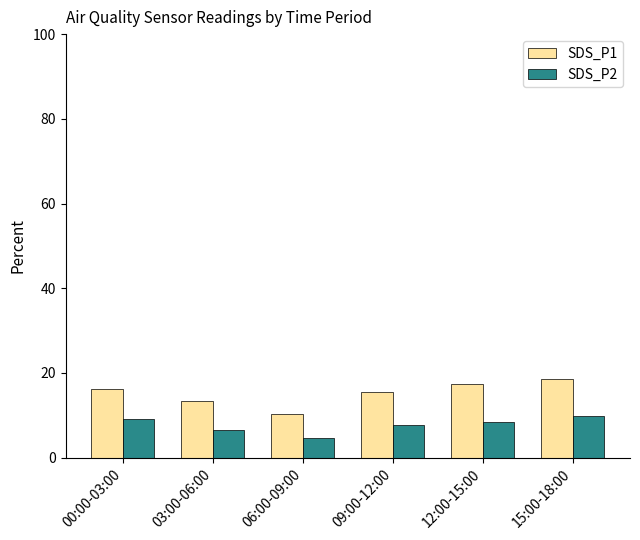

What is the label of the 3rd bar from the right?

09:00-12:00